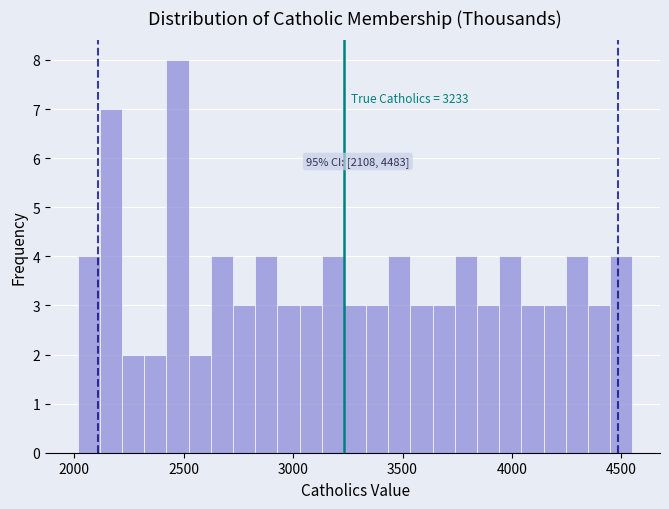

Around what value on the x-axis is the tallest bar? Give the approximate position of its centre, as read against the axis.

2450